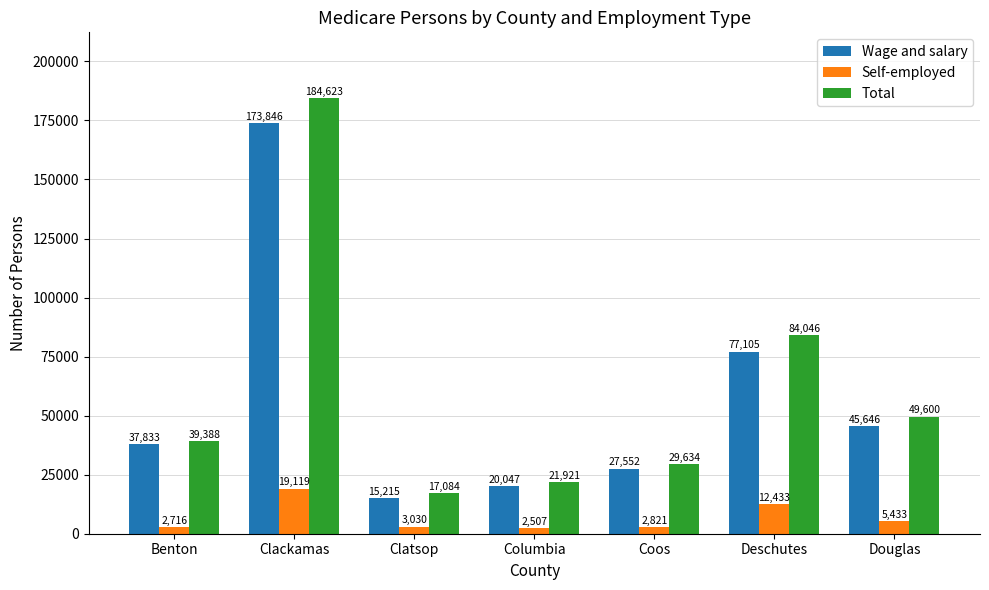

Is the value of Self-employed at Benton greater than the value of Wage and salary at Clatsop?

No